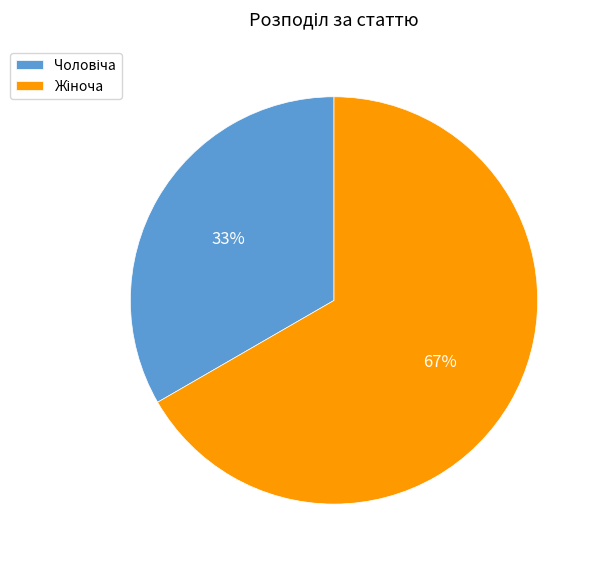

Is there a majority slice in this chart?

Yes